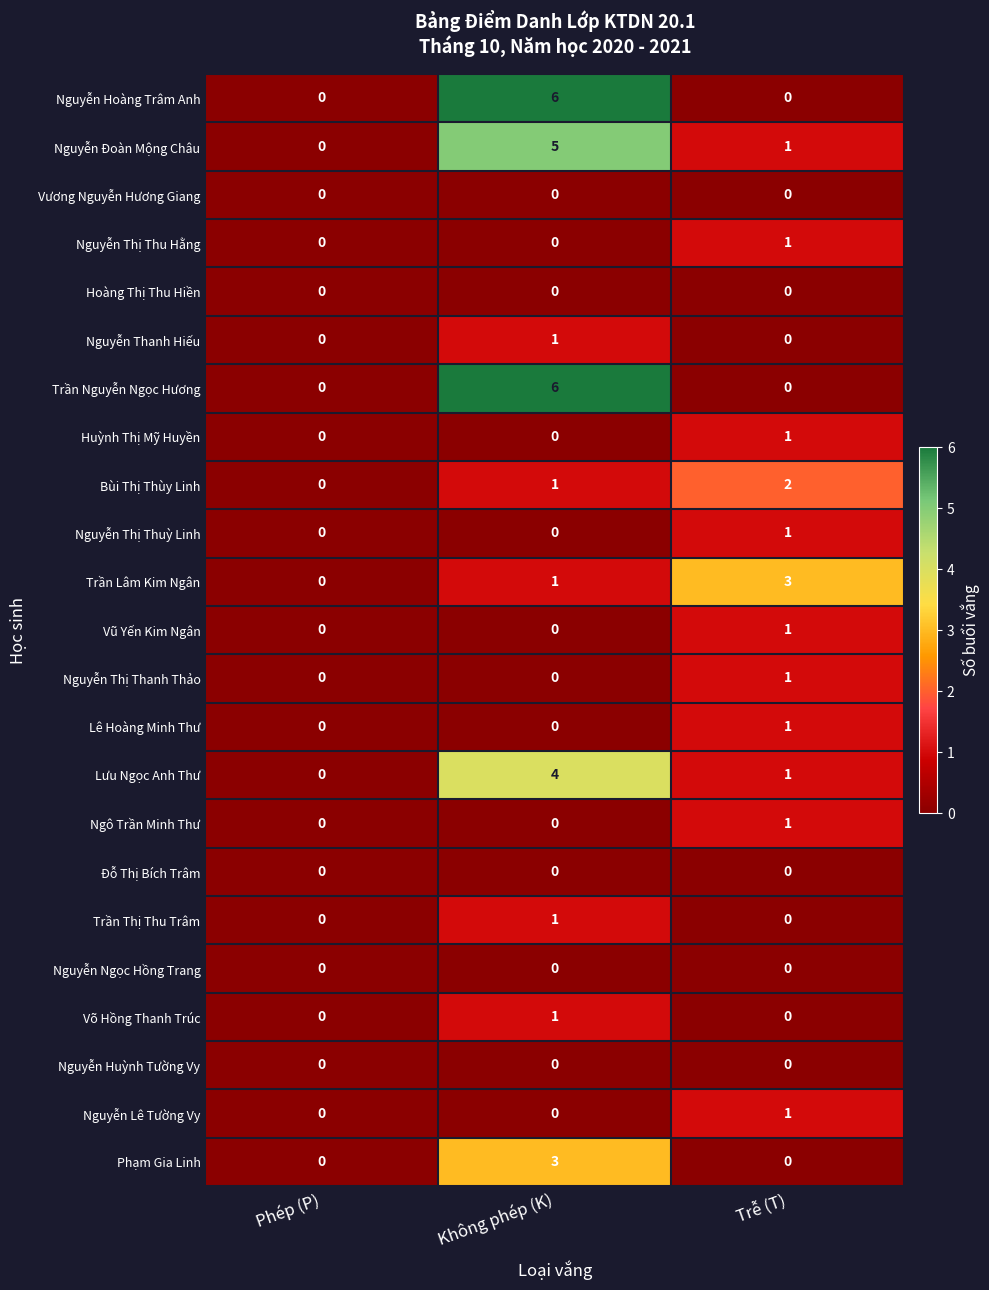

What is the difference between the highest and lowest values at Trễ (T)?

3